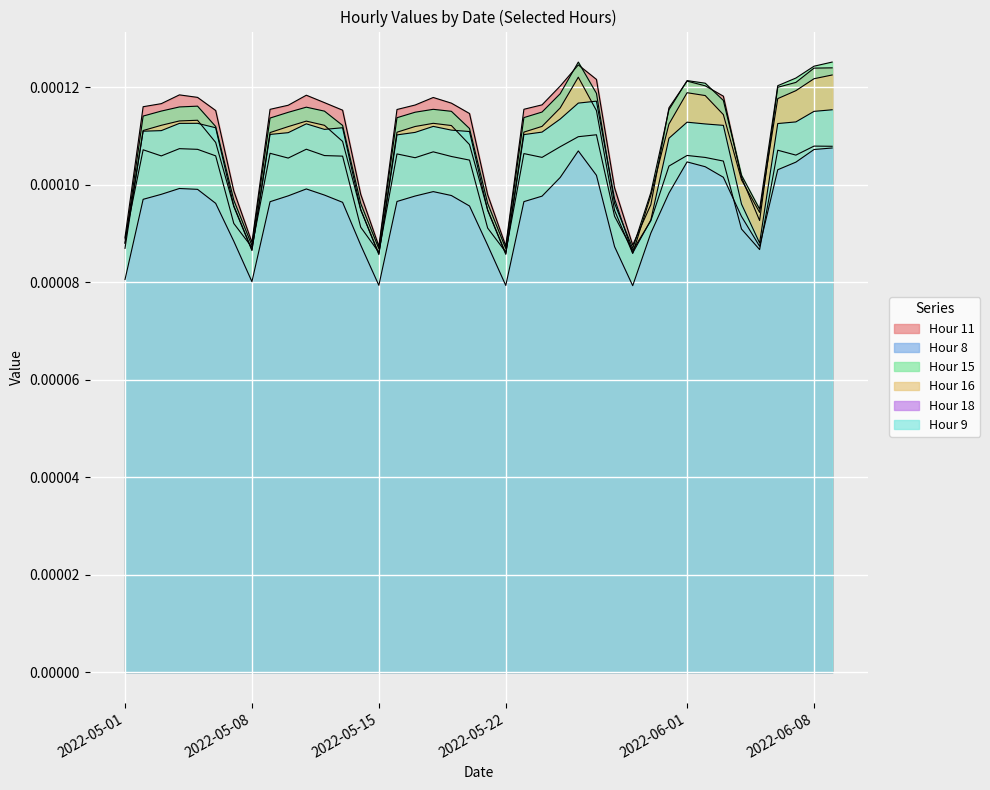

The Hour 16 series shows 0.0 at 2022-05-29. True or false?

True